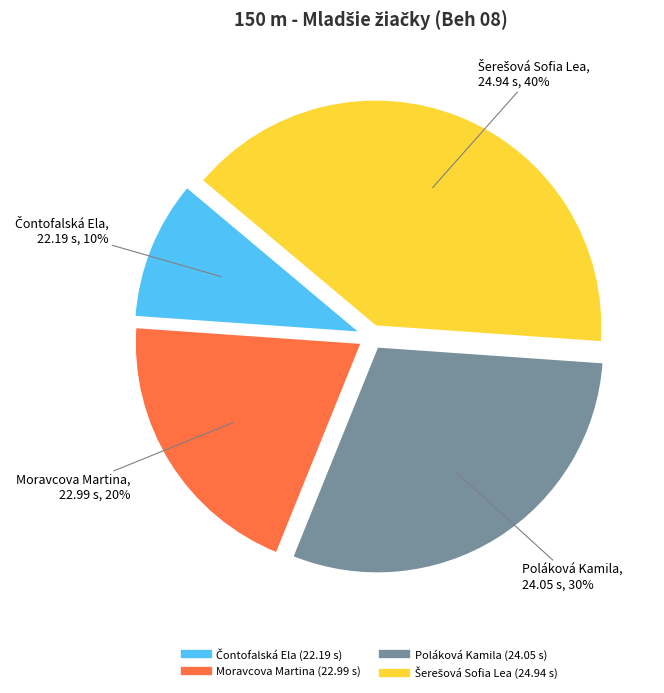

What percentage is the Moravcova Martina slice, to the nearest percent?

20%